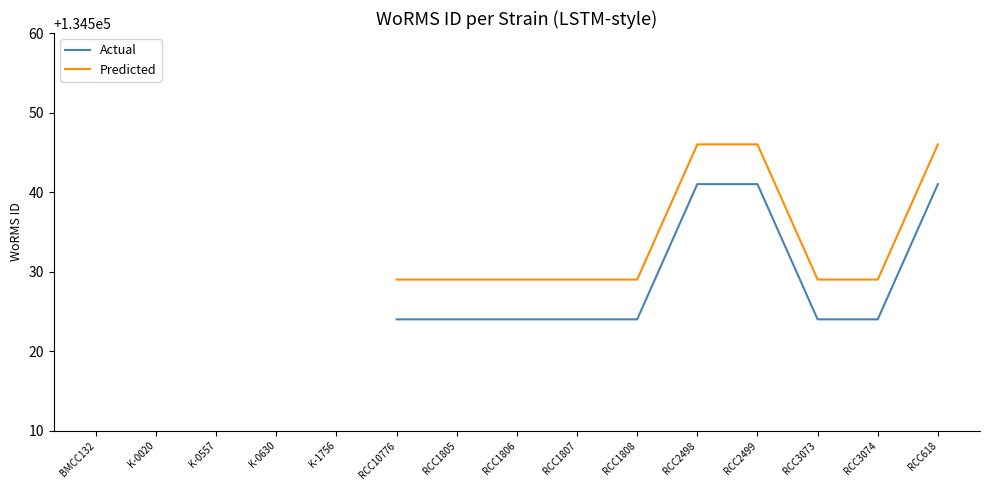

What is the label of the 11th point from the right?

K-1756